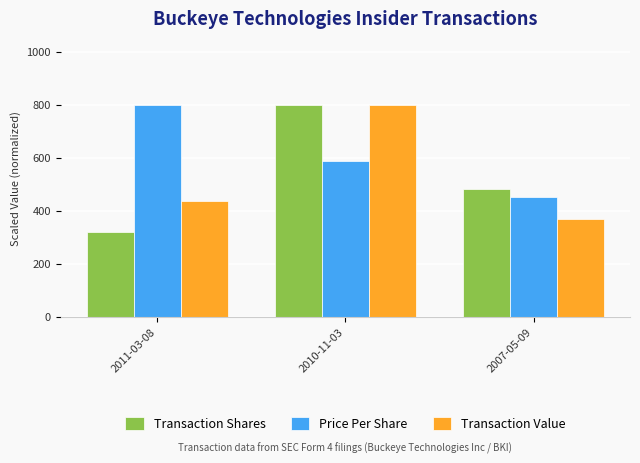

How many bars are there in each group?

3